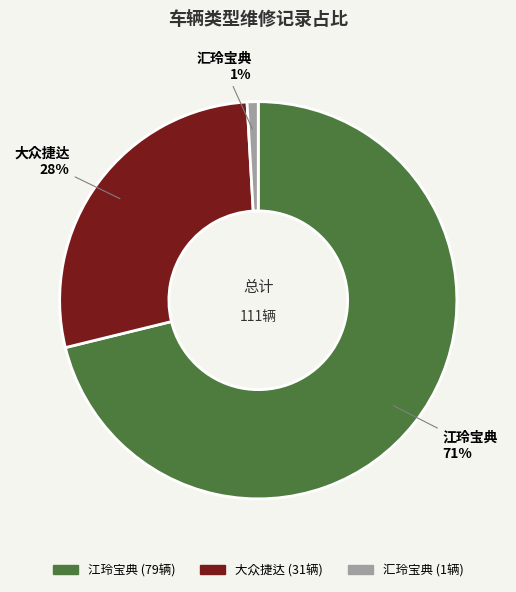

True or false: 汇玲宝典 accounts for 1% of the total.

True